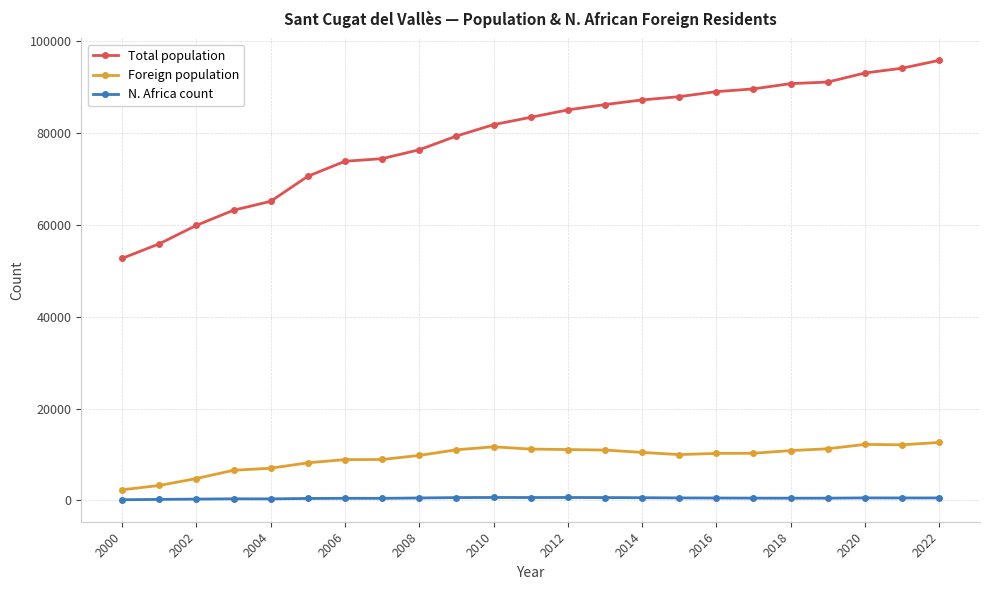

Which series has the largest total across all categories?

Total population